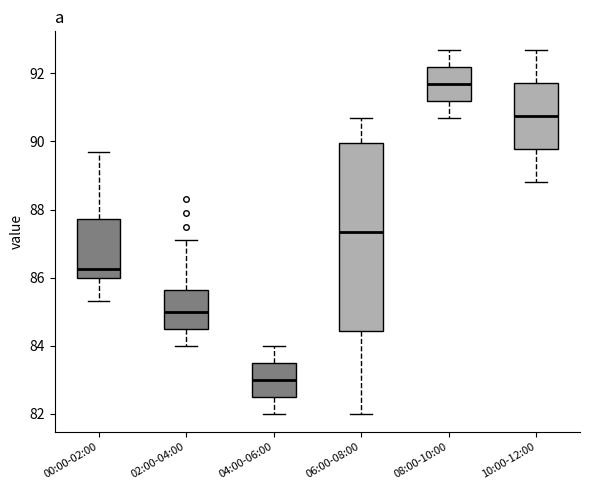

Where is the upper edge of the box for 04:00-06:00 on the y-axis? The values are not printed on the chart, so give them approximately, as read against the axis.

83.6